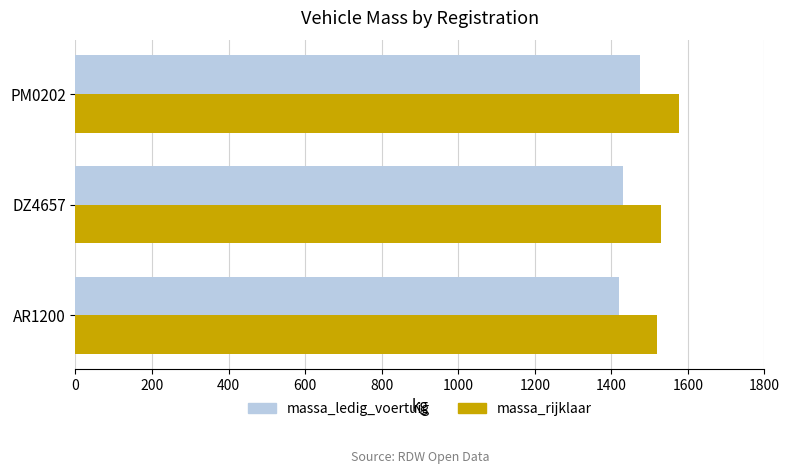

At how many categories does at least one series exceed 1498?

3